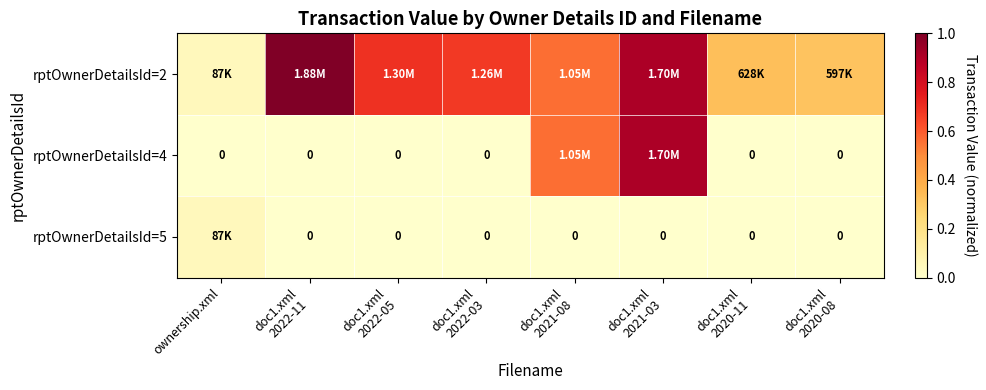

What is the total value across all series at doc1.xml
2021-03?

1.8